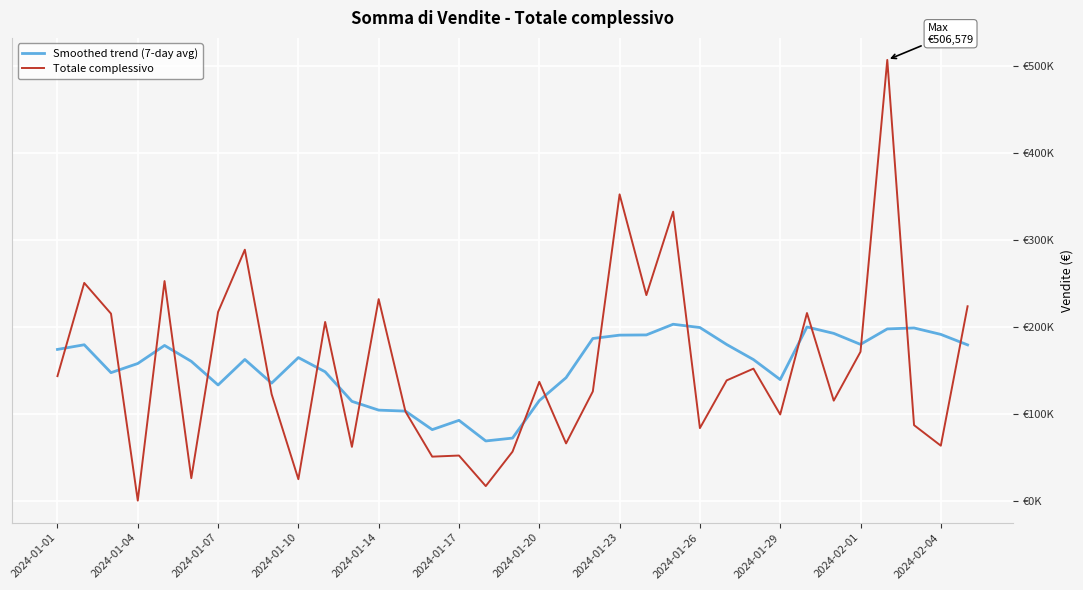

What are all the series names shown in the legend?

Smoothed trend (7-day avg), Totale complessivo